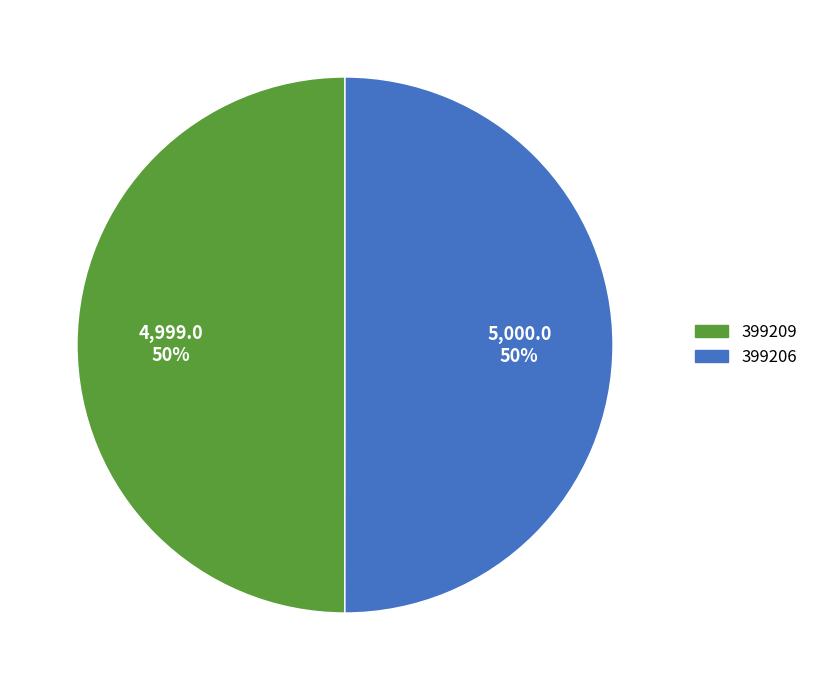

Do 399206 and 399209 together represent more than half of the pie?

Yes